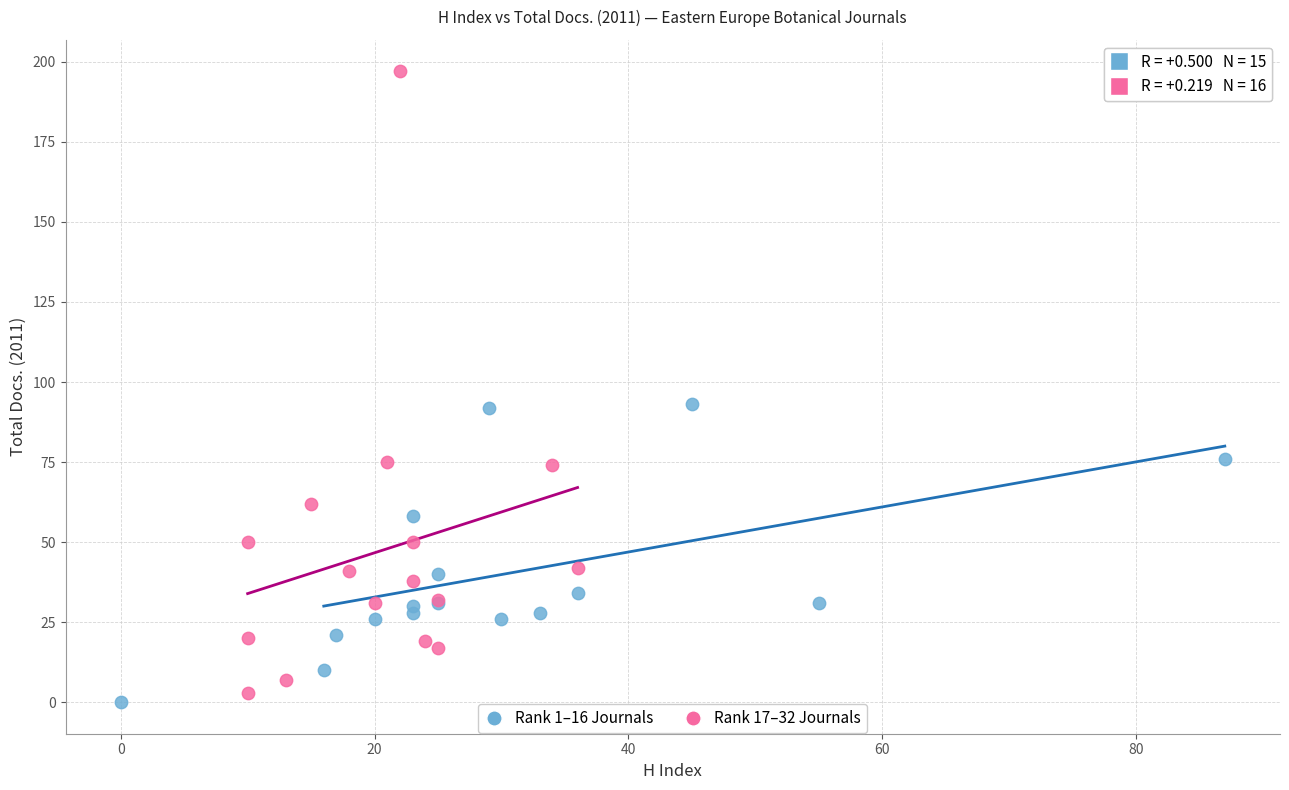

What are all the series names shown in the legend?

Rank 1–16 Journals, Rank 17–32 Journals